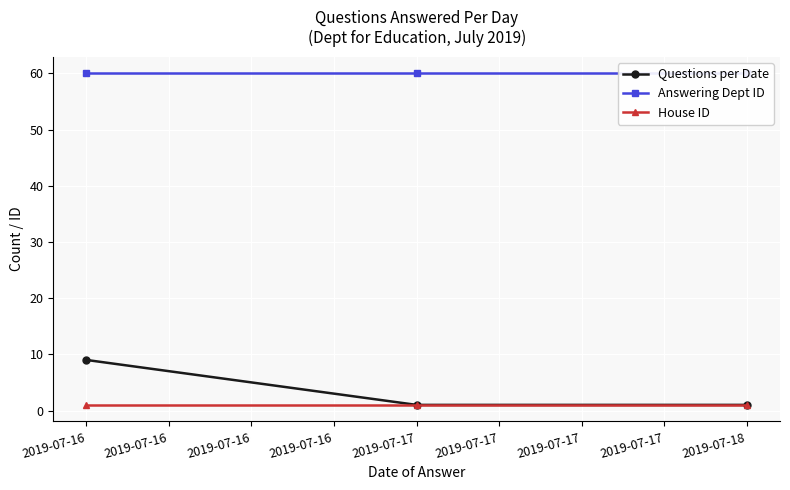

Does the chart display data point markers on the line(s)?

Yes